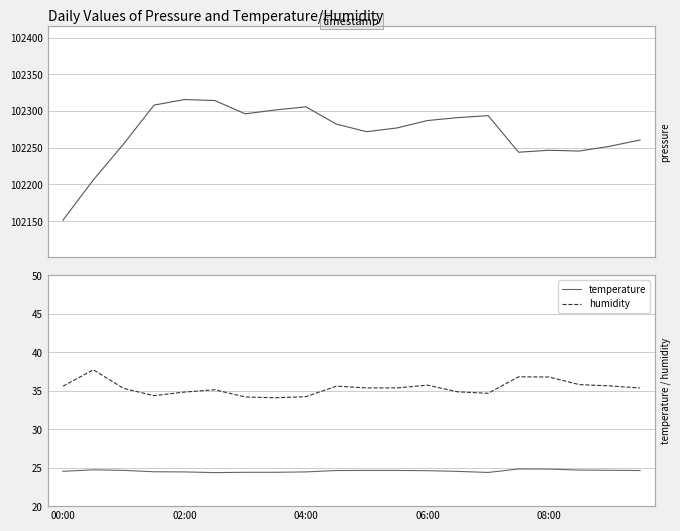

How many lines are shown in the chart?

3